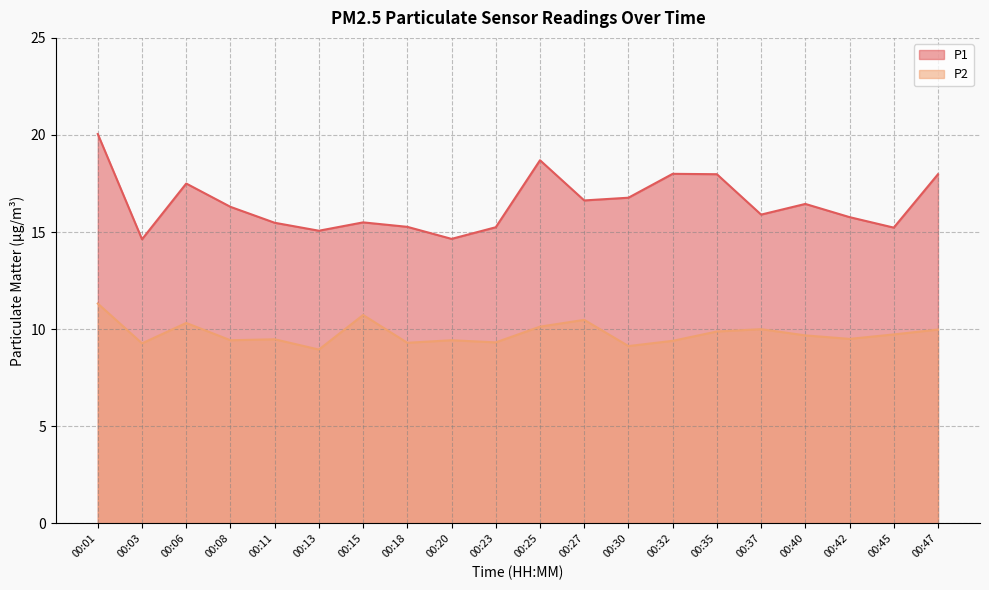

Rank the series by their average value, from highest to lowest.

P1, P2